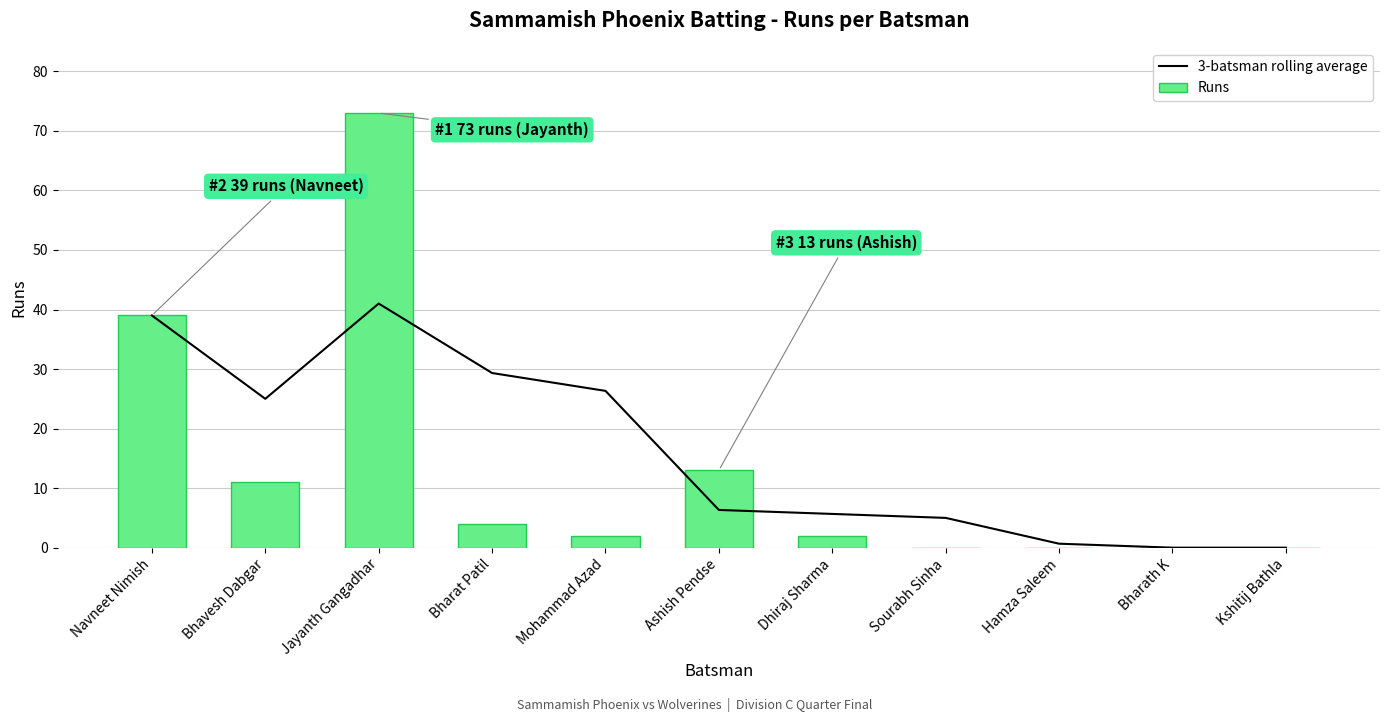

Which series has the largest total across all categories?

3-batsman rolling average